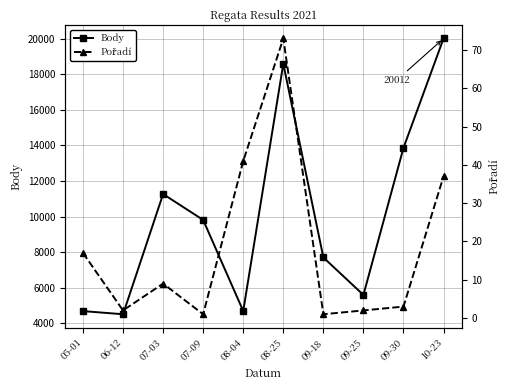

How many interior local peaks does the Body series have?

2